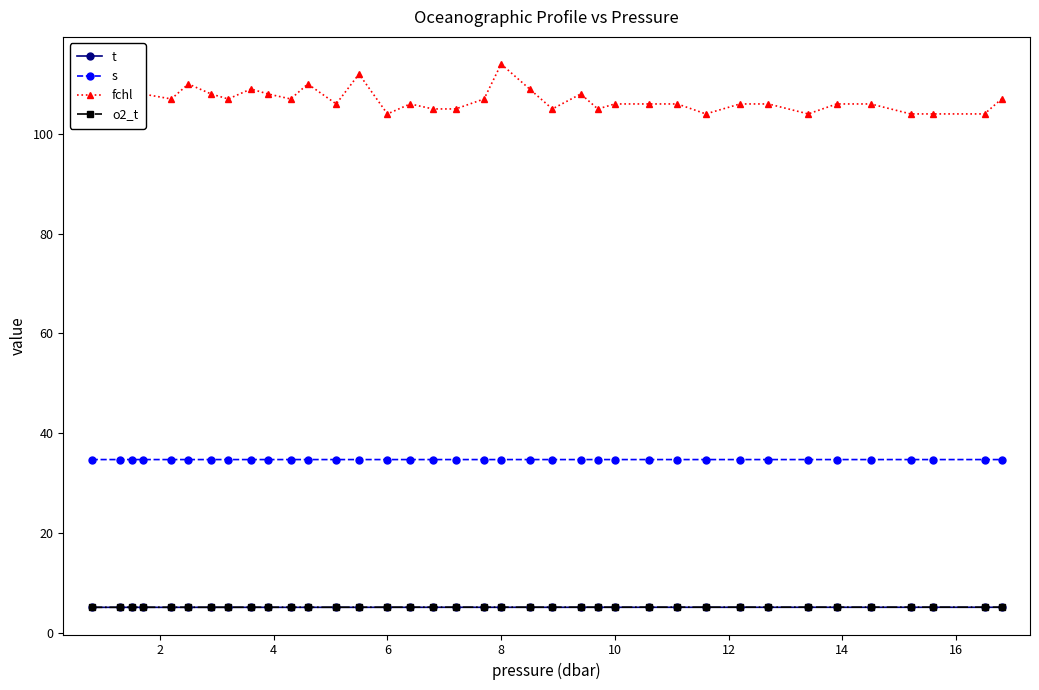

Which series has the largest total across all categories?

fchl